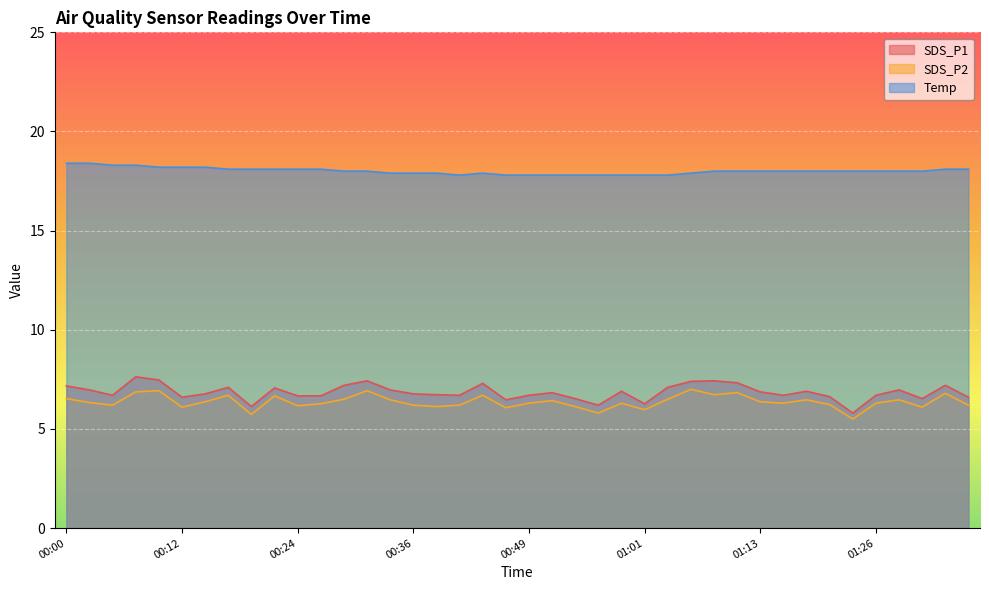

What is the sum of all SDS_P2 values?

254.8